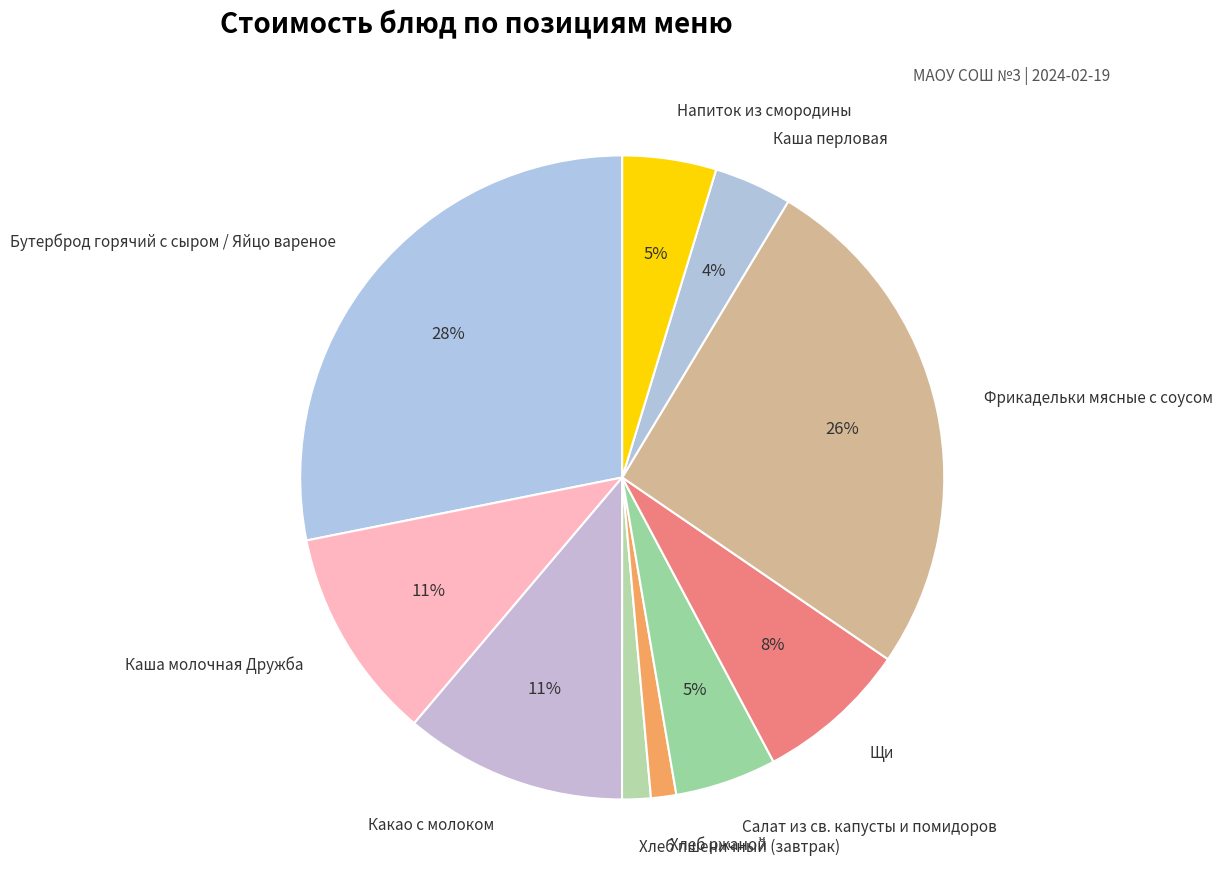

Count the number of slices in the pie.

10